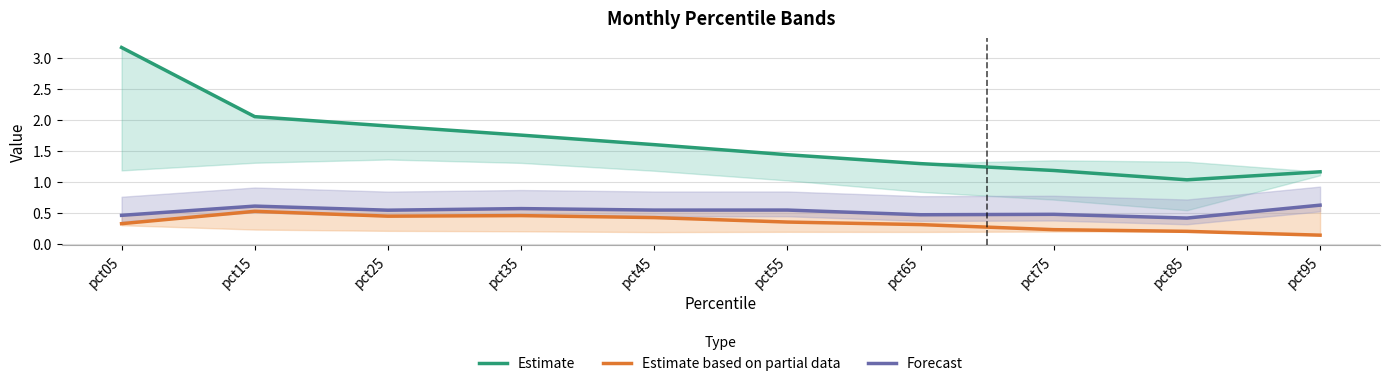

What is the sum of all Forecast values?

5.2